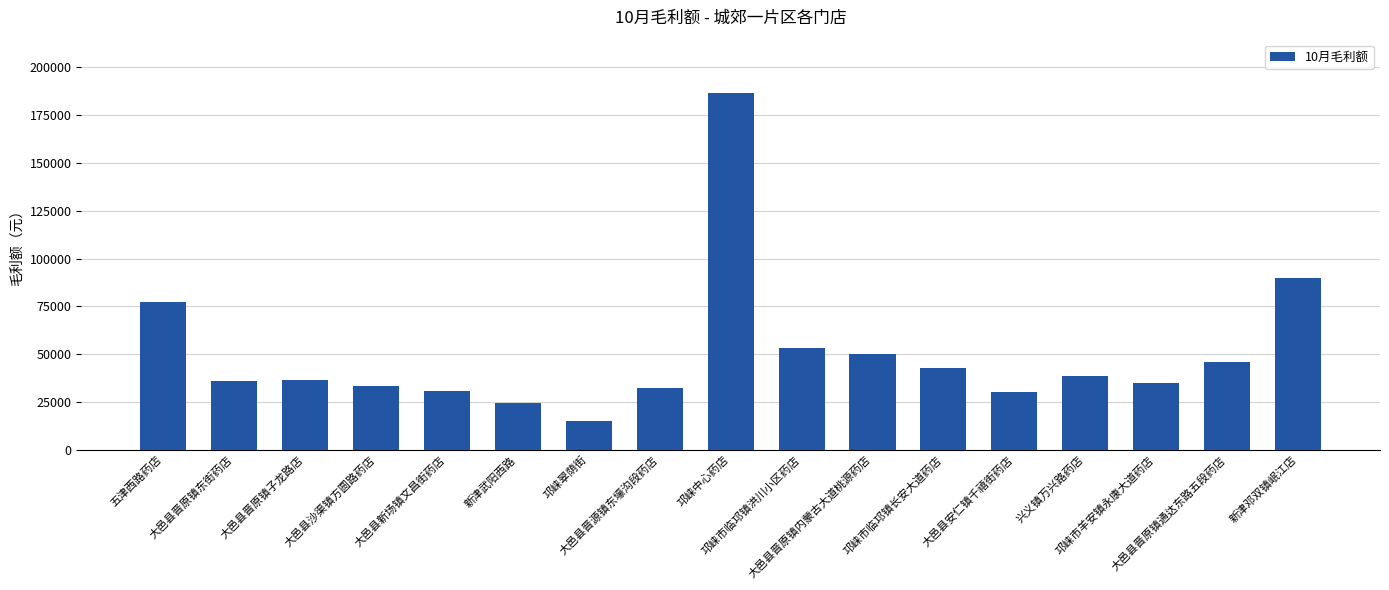

What is the change in value from 大邑县晋原镇东街药店 to 新津武阳西路?

-11440.7